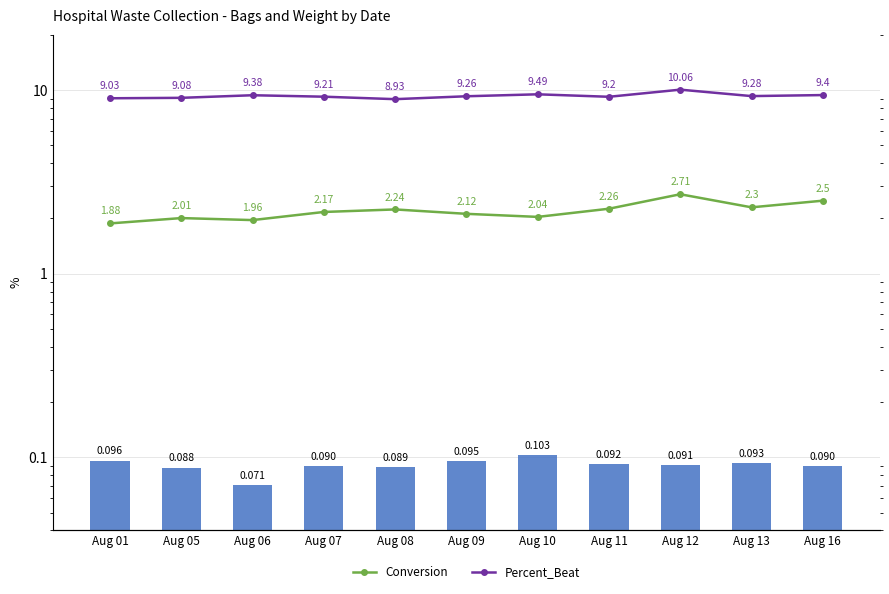

Reading left to right, what are all the values shown in this chart?

CTR: Aug 01=0.1	Aug 05=0.1	Aug 06=0.1	Aug 07=0.1	Aug 08=0.1	Aug 09=0.1	Aug 10=0.1	Aug 11=0.1	Aug 12=0.1	Aug 13=0.1	Aug 16=0.1
Conversion: Aug 01=1.9	Aug 05=2.0	Aug 06=2.0	Aug 07=2.2	Aug 08=2.2	Aug 09=2.1	Aug 10=2.0	Aug 11=2.3	Aug 12=2.7	Aug 13=2.3	Aug 16=2.5
Percent_Beat: Aug 01=9.0	Aug 05=9.1	Aug 06=9.4	Aug 07=9.2	Aug 08=8.9	Aug 09=9.3	Aug 10=9.5	Aug 11=9.2	Aug 12=10.1	Aug 13=9.3	Aug 16=9.4